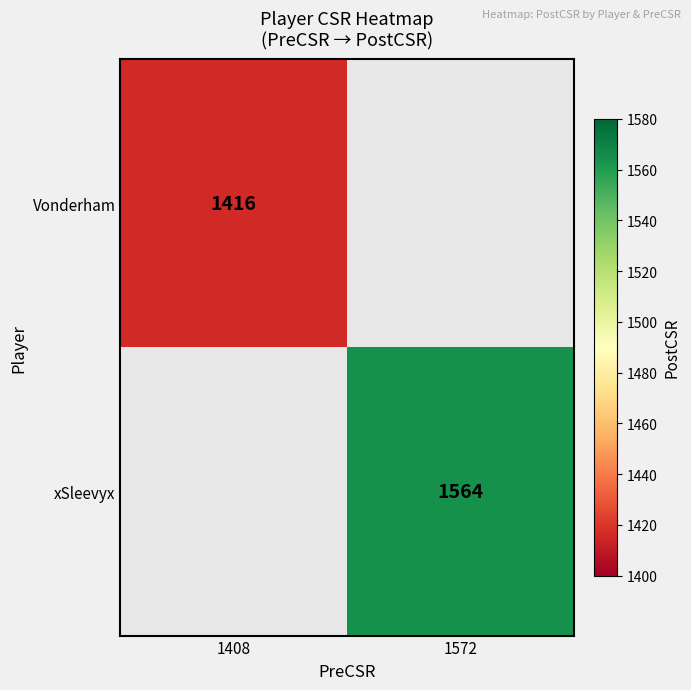

True or false: Vonderham has a value of 2314 at 1408.

False